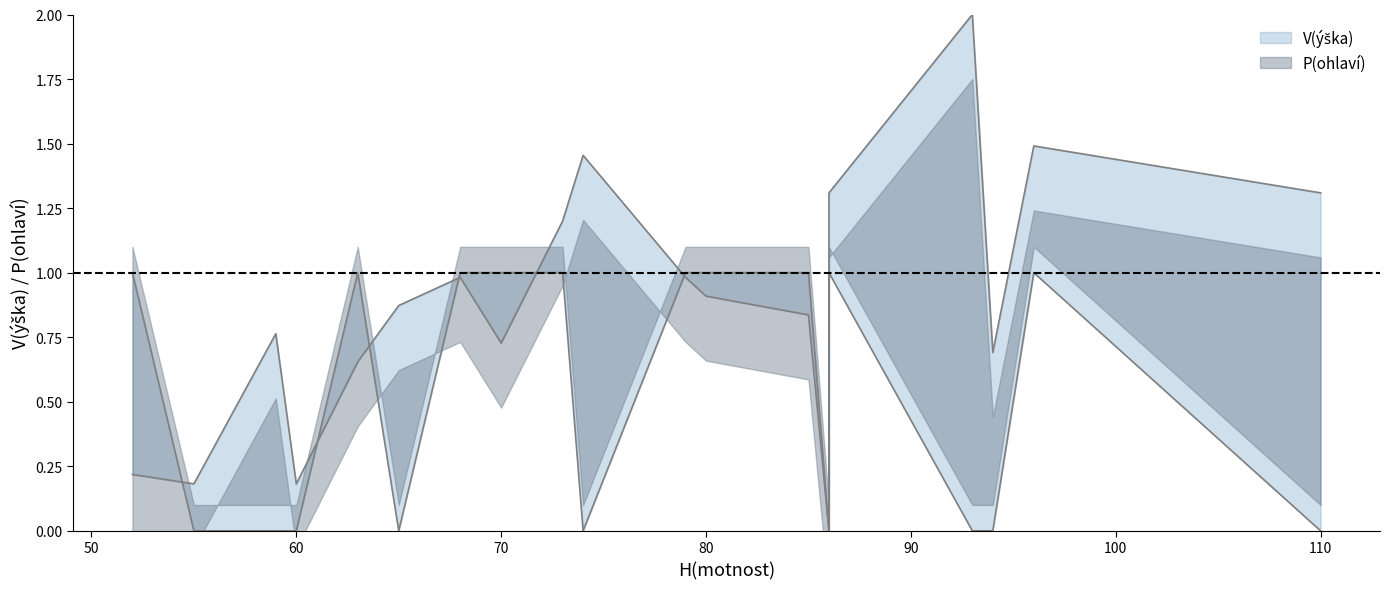

What is the total value across all series at 59?

0.8